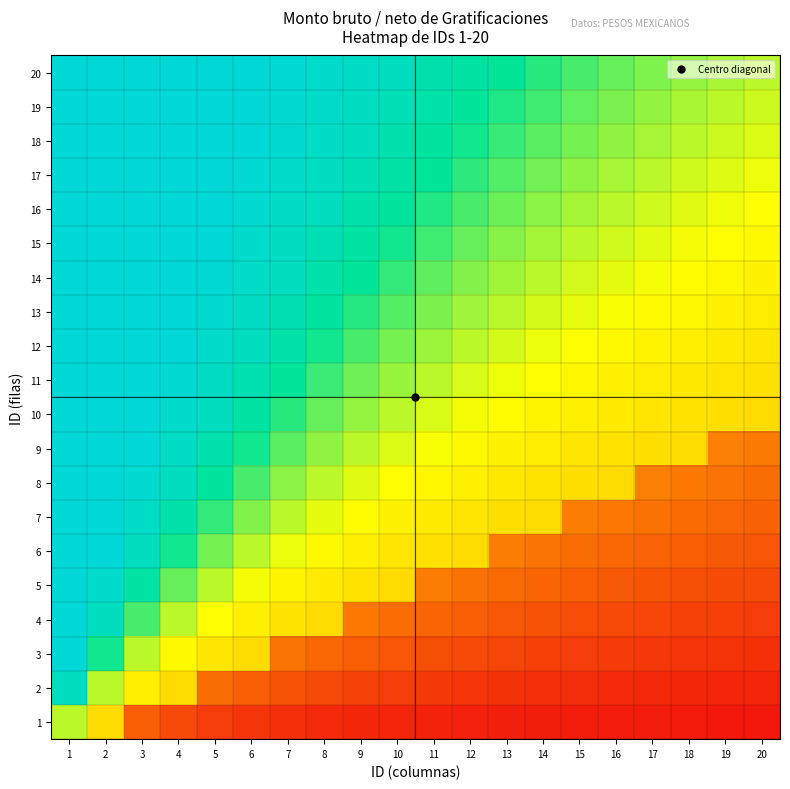

What is the total value across all series at 2?

18.6